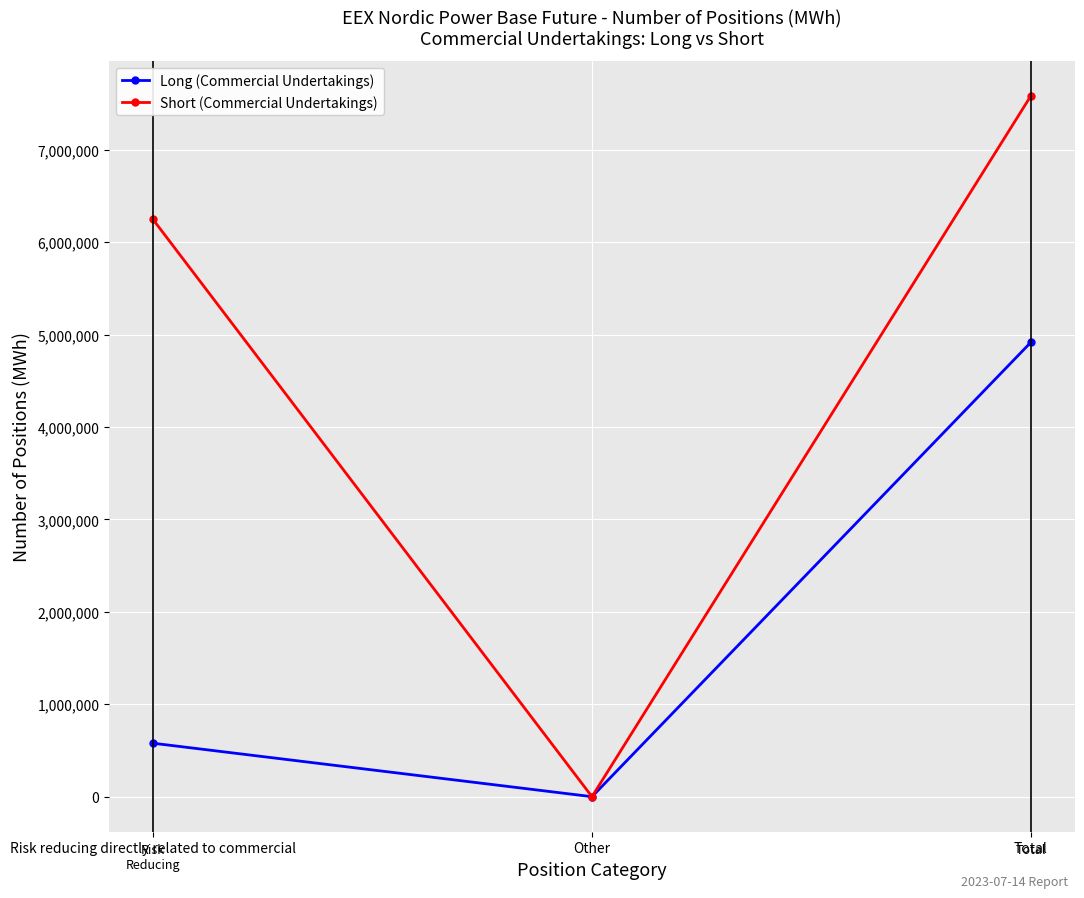

What is the label of the 2nd point from the right?

Other